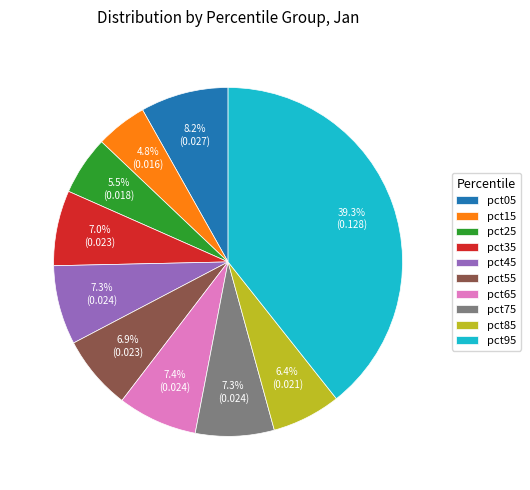

To the nearest percent, what is the combined percentage of pct55 and pct35?

14%